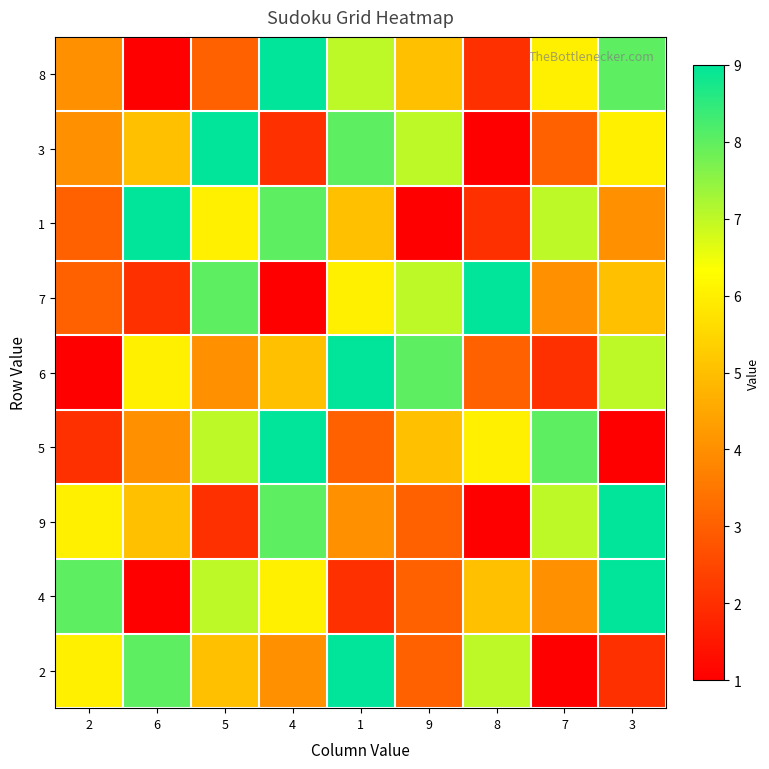

What is the spread (max minus min) of values at 8?

8